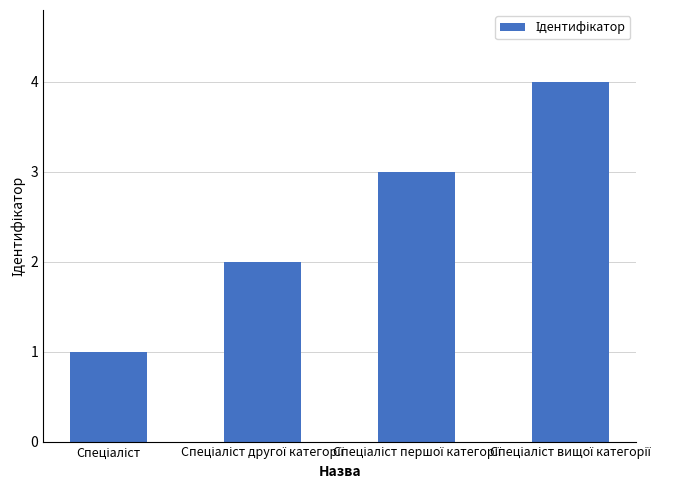

Are the bars grouped side by side (vs. stacked)?

No